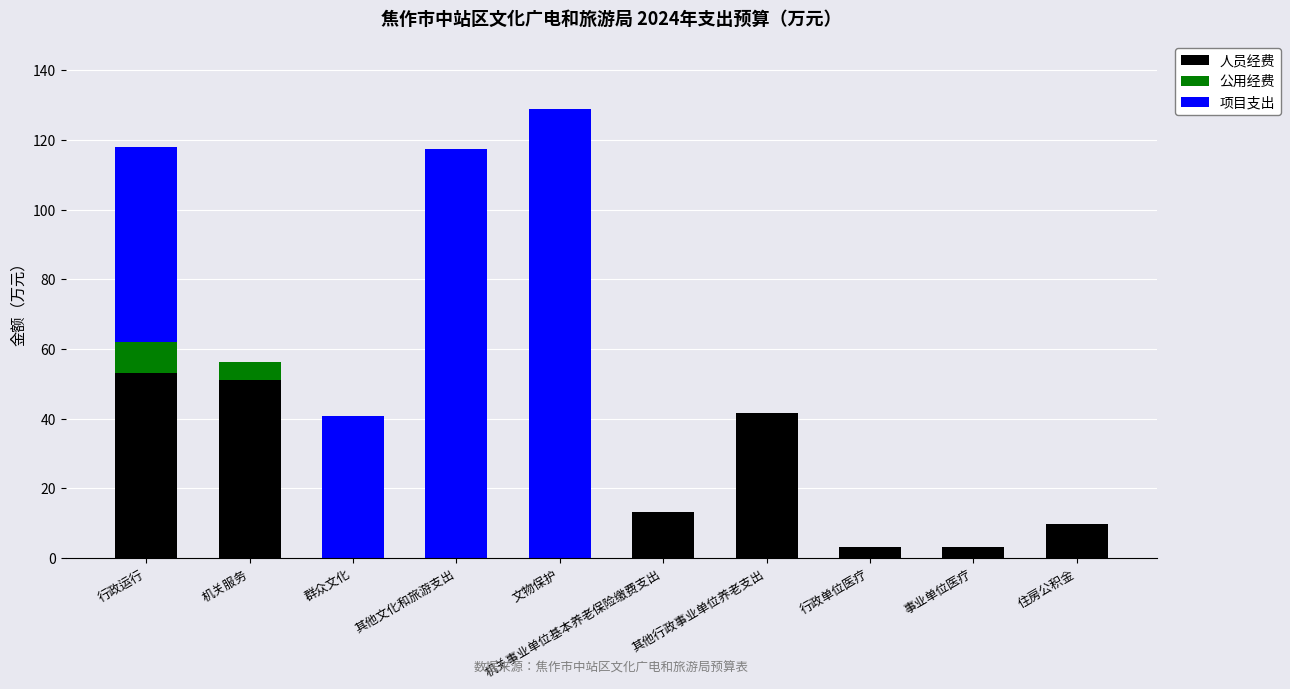

Are the bars grouped side by side (vs. stacked)?

No